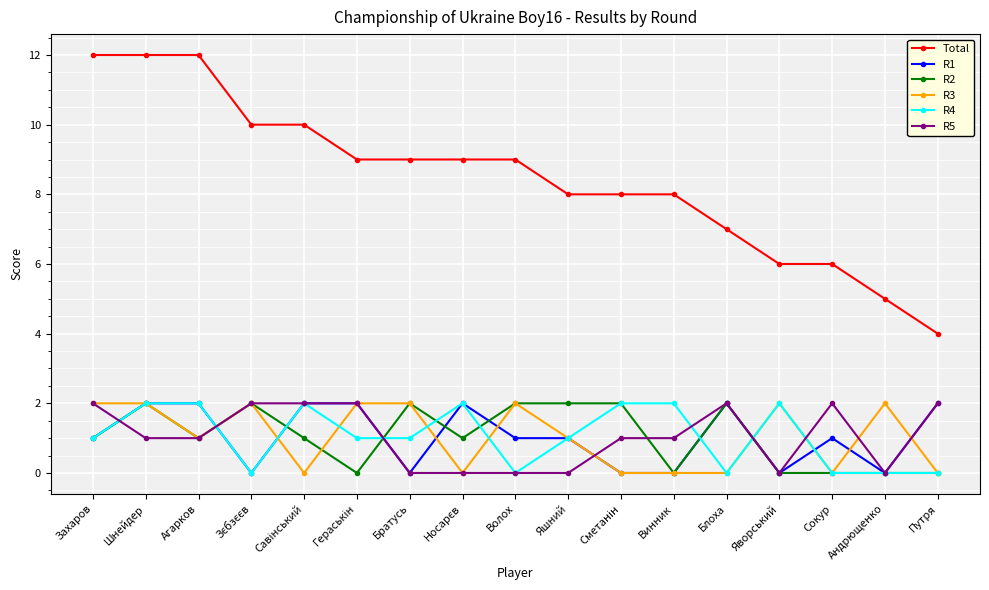

What is the greatest value displayed?

12